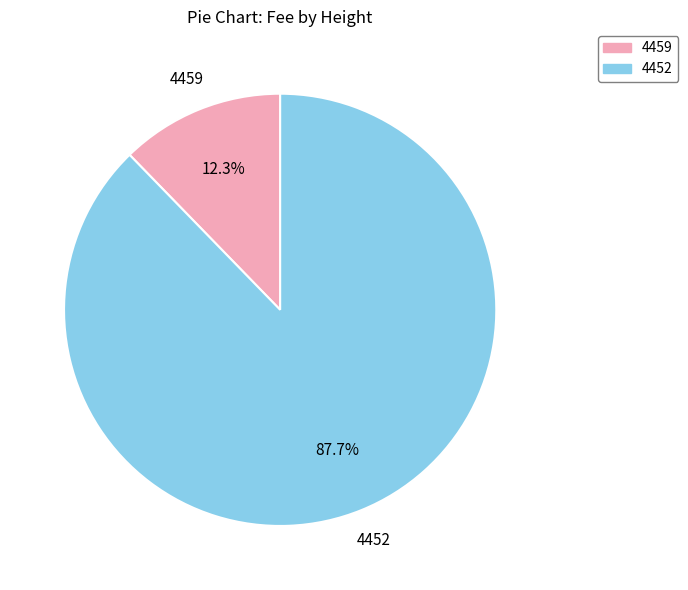

What percentage is the 4459 slice, to the nearest percent?

12%